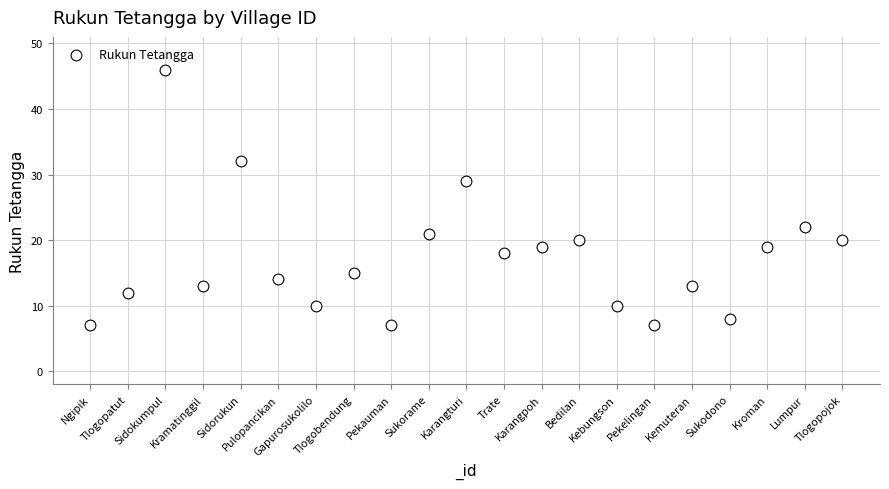

What Y value in the scatter plot is closest to 26?

29